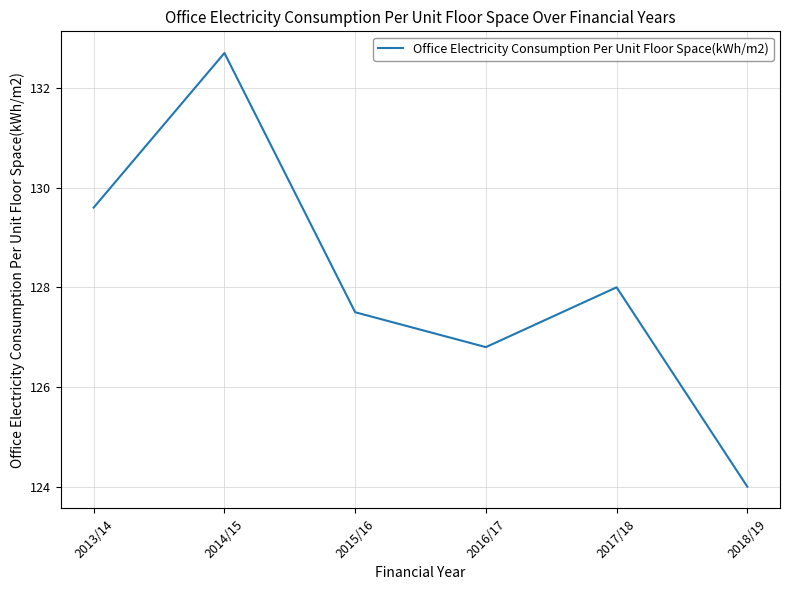

At which category does the data reach its first local valley?

2016/17